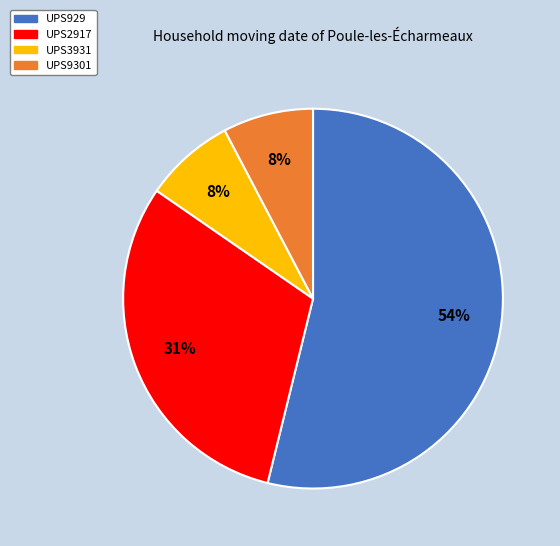

Which slice is the largest?

UPS929